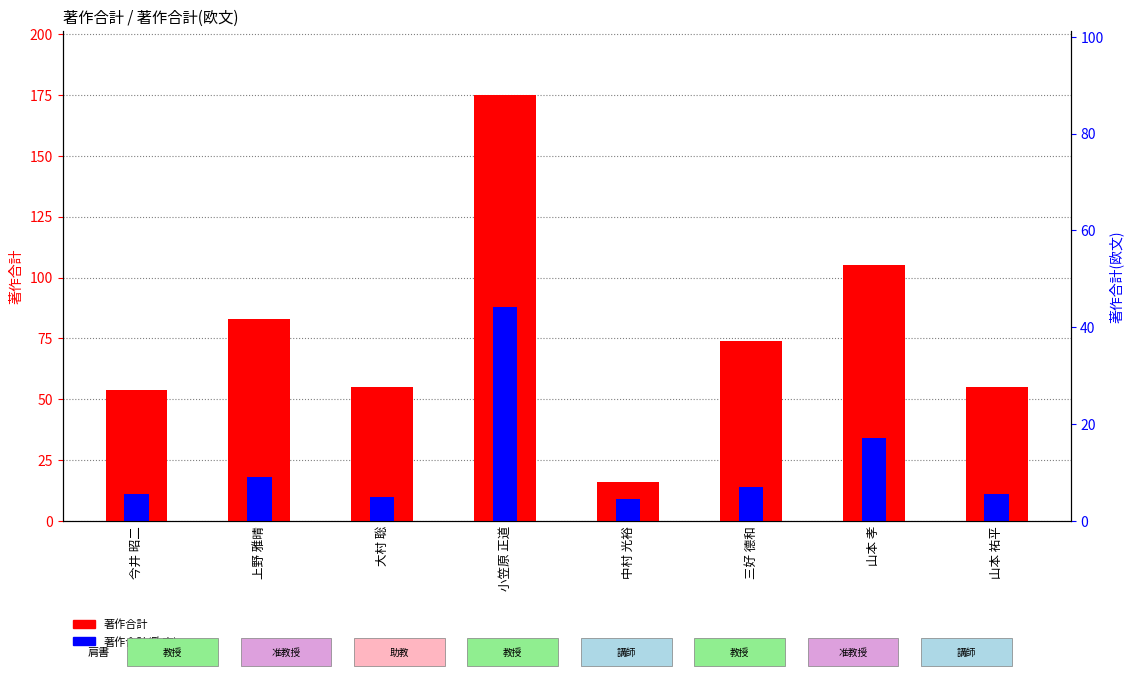

Which series has the largest range (max minus min)?

著作合計